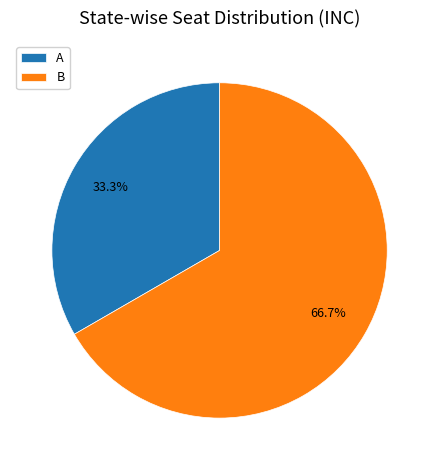

Does A account for over 50% of the chart?

No